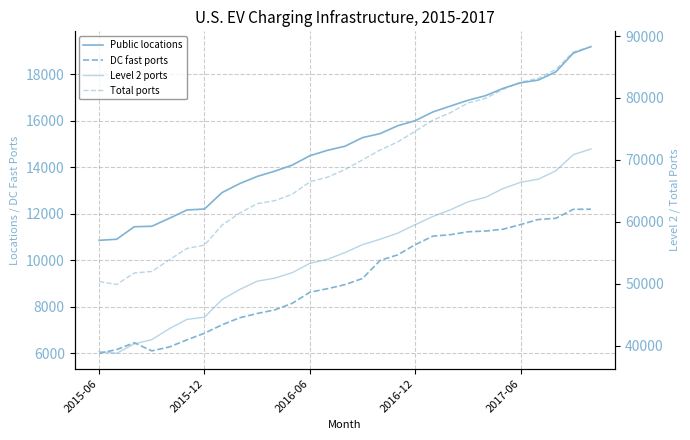

Which series has the largest total across all categories?

Total ports